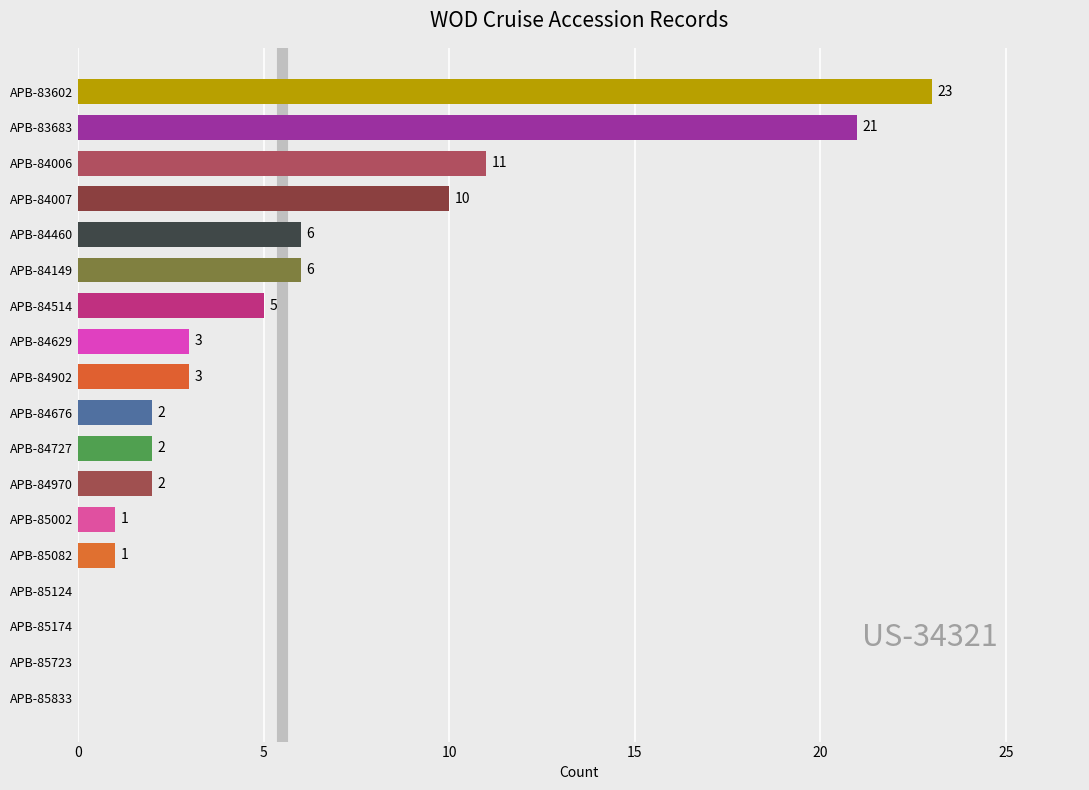

What is the ratio of the value at APB-84676 to the value at APB-84460?

0.3